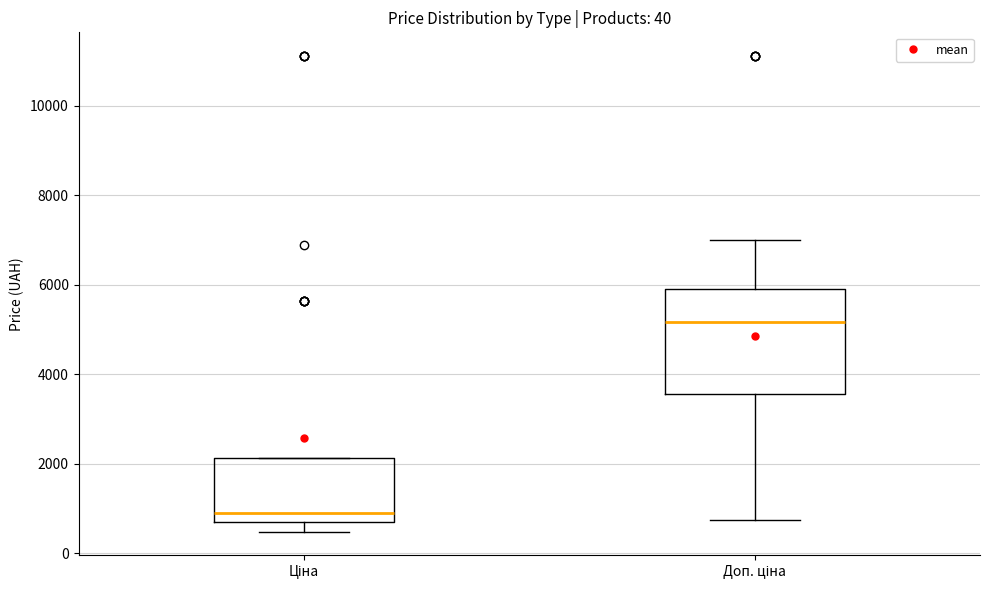

Comparing the boxes themselves (not the whiskers), which one is the tallest?

Доп. ціна